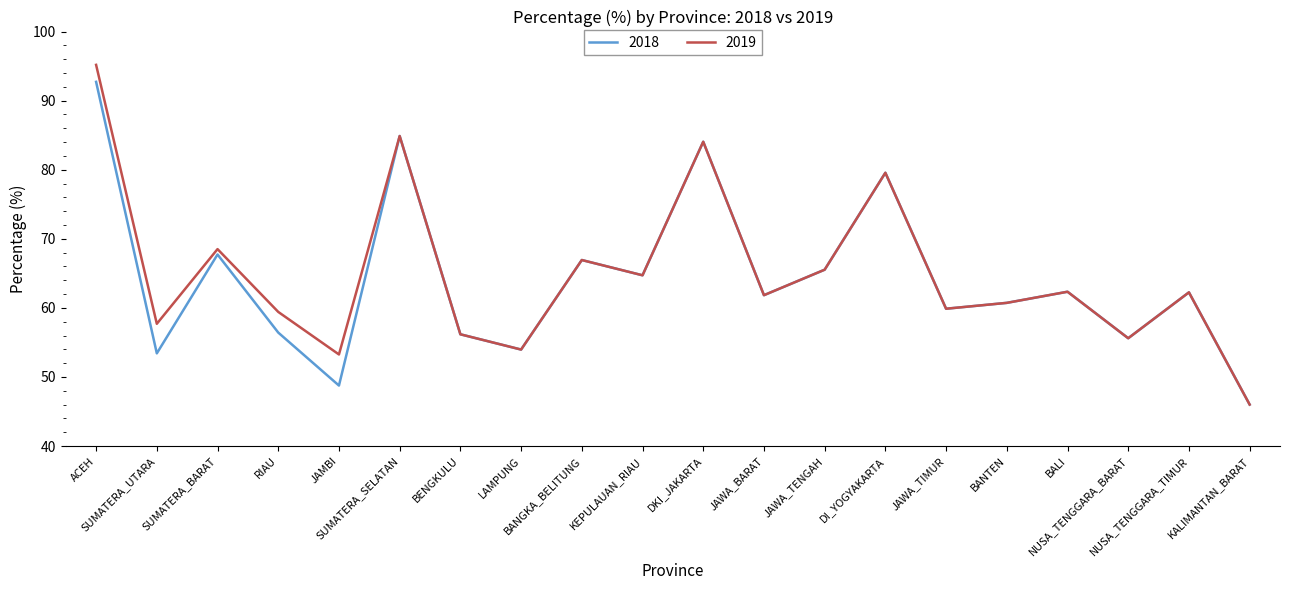

Which series has the widest spread of values?

2019